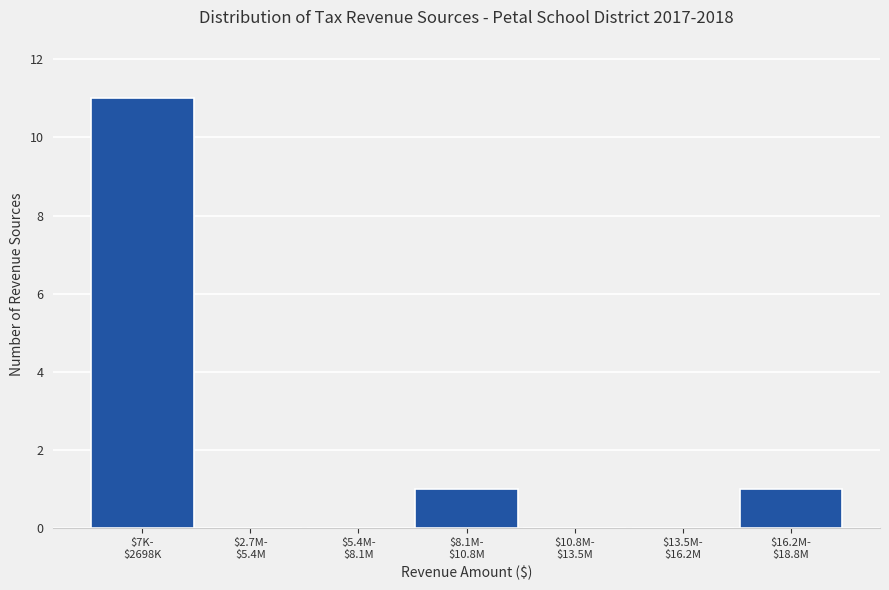

What is the sum of all values?

13